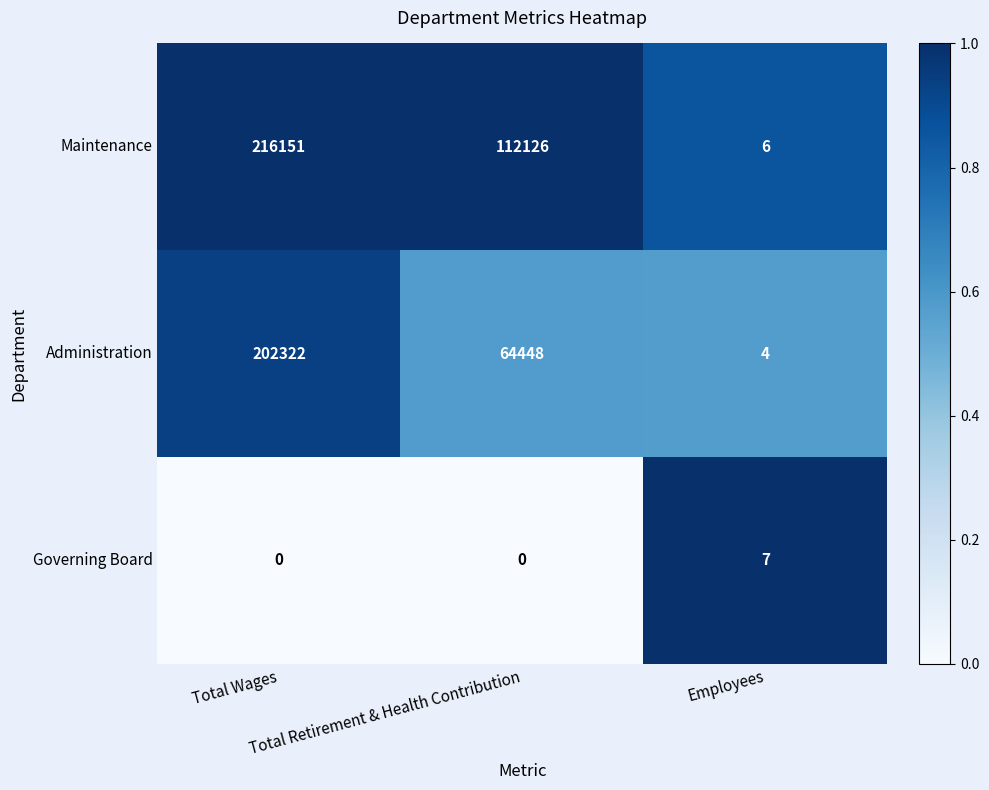

Count the Administration values in the range 4 to 202322.

3